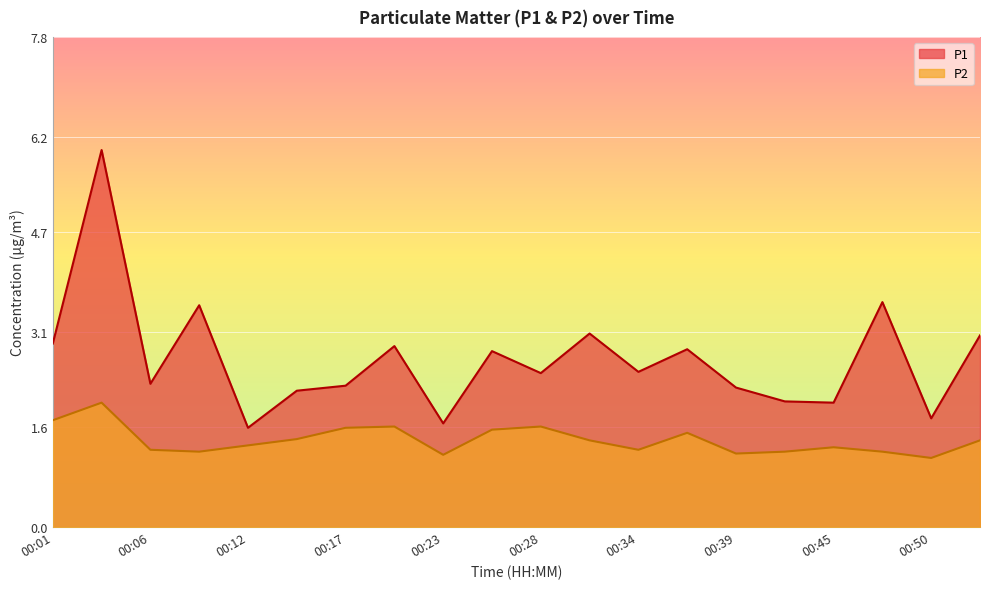

What is the value of the P2 point at the 4th from the left?

1.2